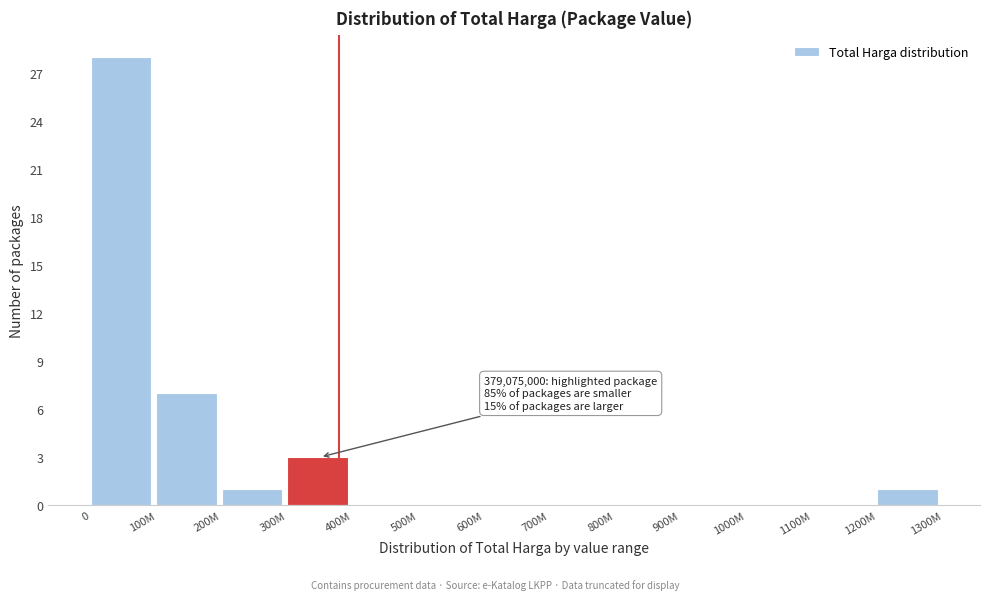

Reading right to left, what are all the values shown in this chart?

1200M=1	1100M=0	1000M=0	900M=0	800M=0	700M=0	600M=0	500M=0	400M=0	300M=3	200M=1	100M=7	0=28